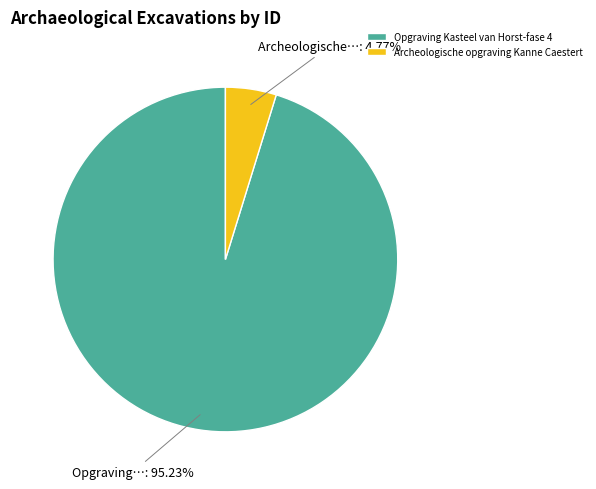

Which slice is the smallest?

Archeologische opgraving Kanne Caestert